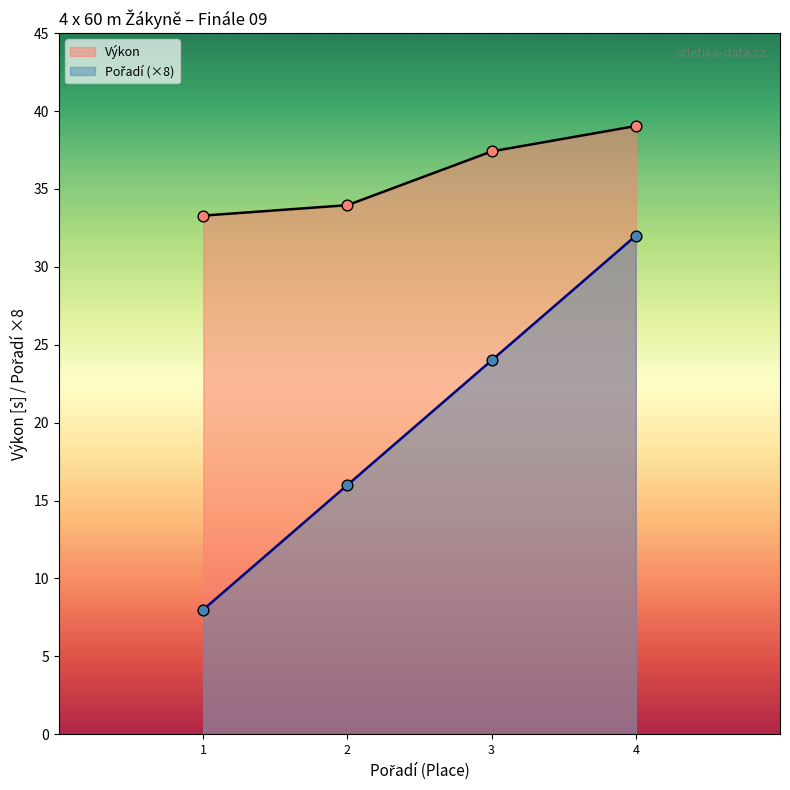

What are all the series names shown in the legend?

Pořadí, Výkon